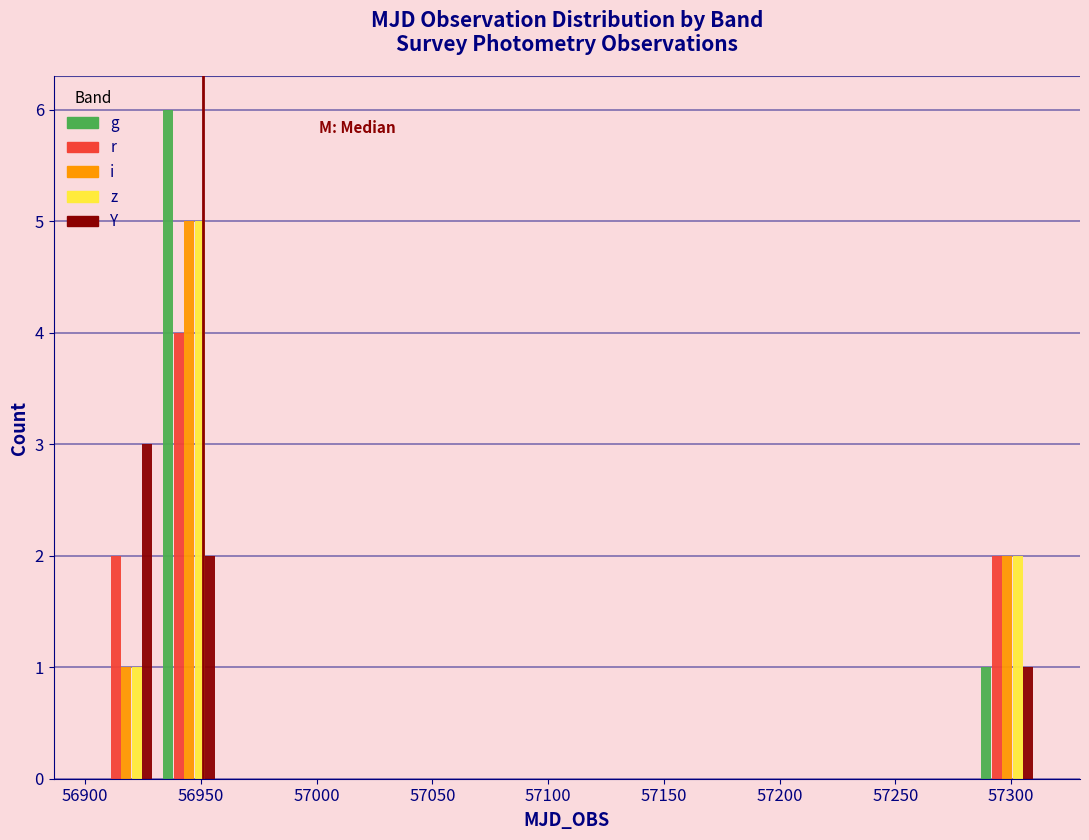

Reading left to right, transcribe this chart: for each range on the x-axis, give the height of each series' bar. Neither the bar edges nor the heights are printed on the chart, so give them approximately, as read against the axes.

56905 to 56930: g=0	r=2	i=1	z=1	Y=3
56930 to 56960: g=6	r=4	i=5	z=5	Y=2
56960 to 56985: g=0	r=0	i=0	z=0	Y=0
56985 to 57015: g=0	r=0	i=0	z=0	Y=0
57015 to 57040: g=0	r=0	i=0	z=0	Y=0
57040 to 57065: g=0	r=0	i=0	z=0	Y=0
57065 to 57095: g=0	r=0	i=0	z=0	Y=0
57095 to 57120: g=0	r=0	i=0	z=0	Y=0
57120 to 57150: g=0	r=0	i=0	z=0	Y=0
57150 to 57175: g=0	r=0	i=0	z=0	Y=0
57175 to 57205: g=0	r=0	i=0	z=0	Y=0
57205 to 57230: g=0	r=0	i=0	z=0	Y=0
57230 to 57260: g=0	r=0	i=0	z=0	Y=0
57260 to 57285: g=0	r=0	i=0	z=0	Y=0
57285 to 57310: g=1	r=2	i=2	z=2	Y=1